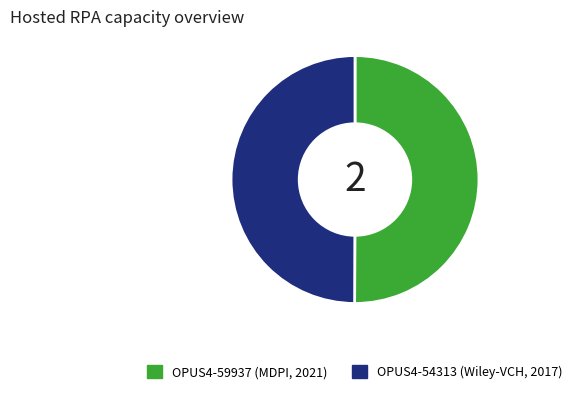

True or false: OPUS4-54313 (Wiley-VCH, 2017) accounts for 43% of the total.

False